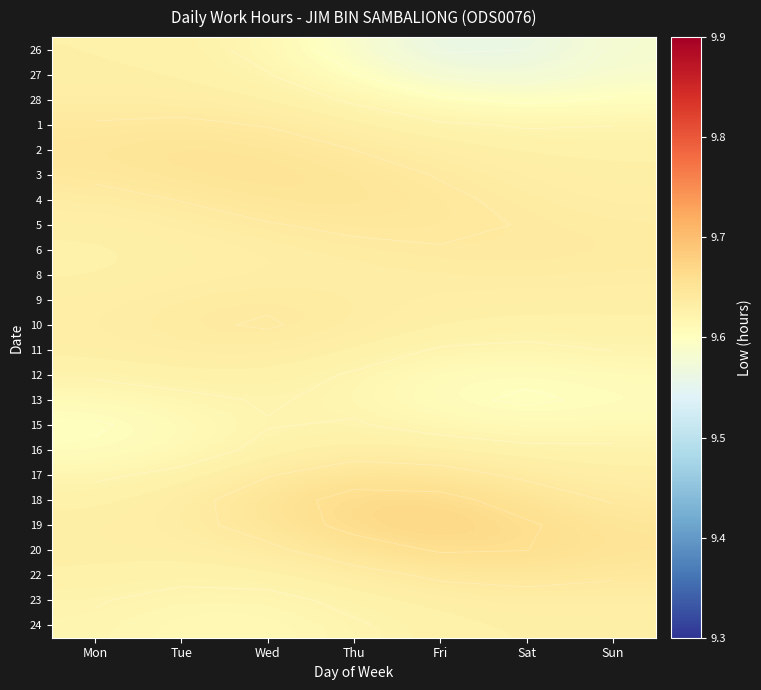

True or false: 26 has a value of 9.6 at Mon.

True